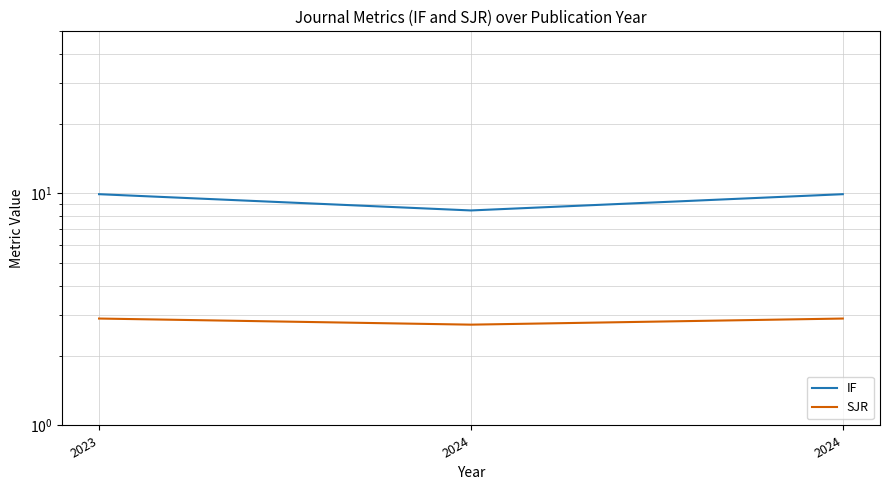

What is the value of the IF point at the 3rd from the left?

8.4